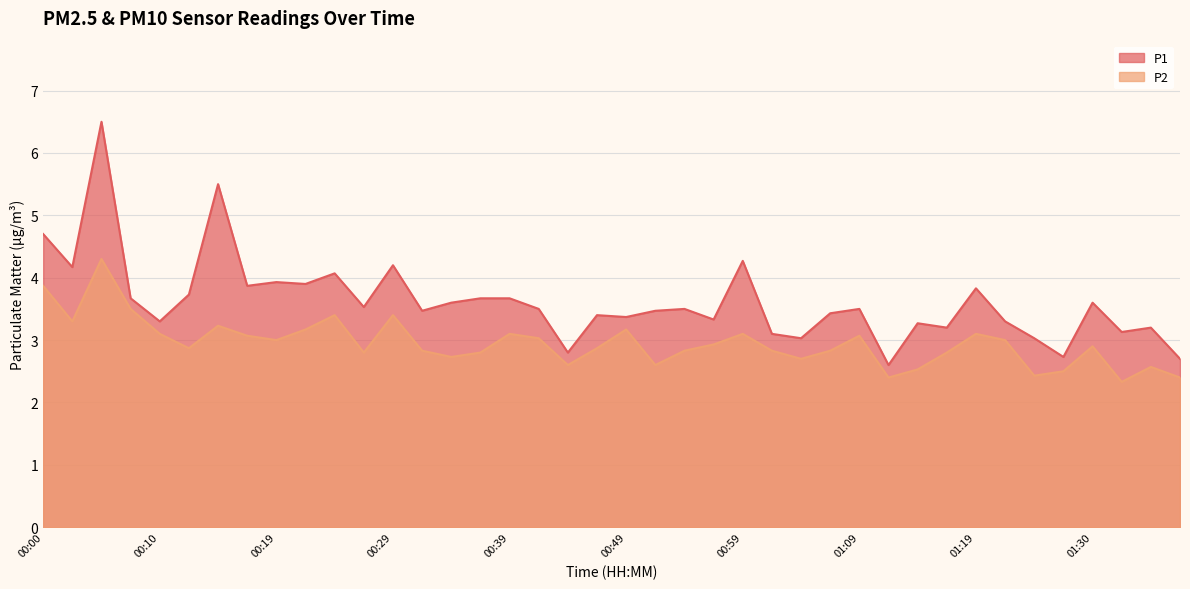

Is it true that P2 equals 1.6 at 01:12?

False